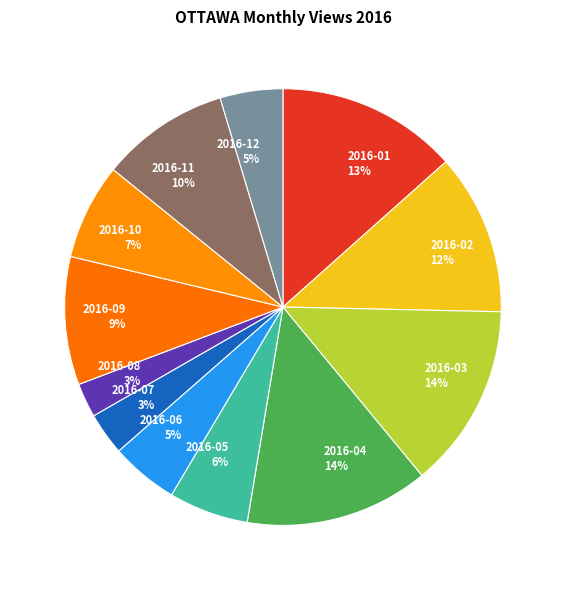

Between 2016-12 and 2016-05, which is larger?

2016-05